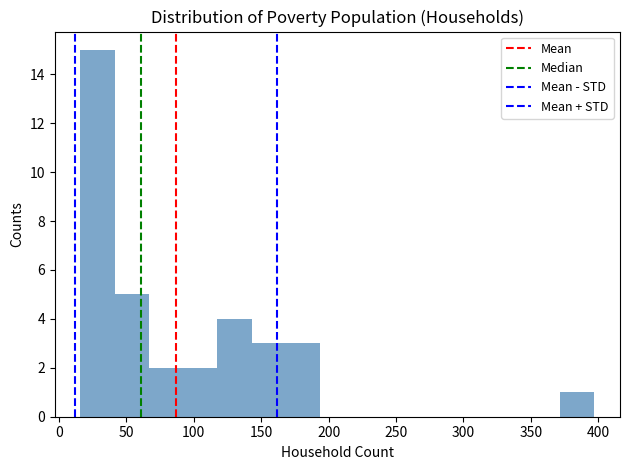

Reading left to right, list every bar in this chart as the range it spans on the x-axis followed by its height. Neither the bar edges nor the heights are printed on the chart, so give them approximately, as read against the axes.

15 to 40: 15
40 to 65: 5
65 to 90: 2
90 to 120: 2
120 to 145: 4
145 to 170: 3
170 to 195: 3
195 to 220: 0
220 to 245: 0
245 to 270: 0
270 to 295: 0
295 to 320: 0
320 to 345: 0
345 to 370: 0
370 to 395: 1